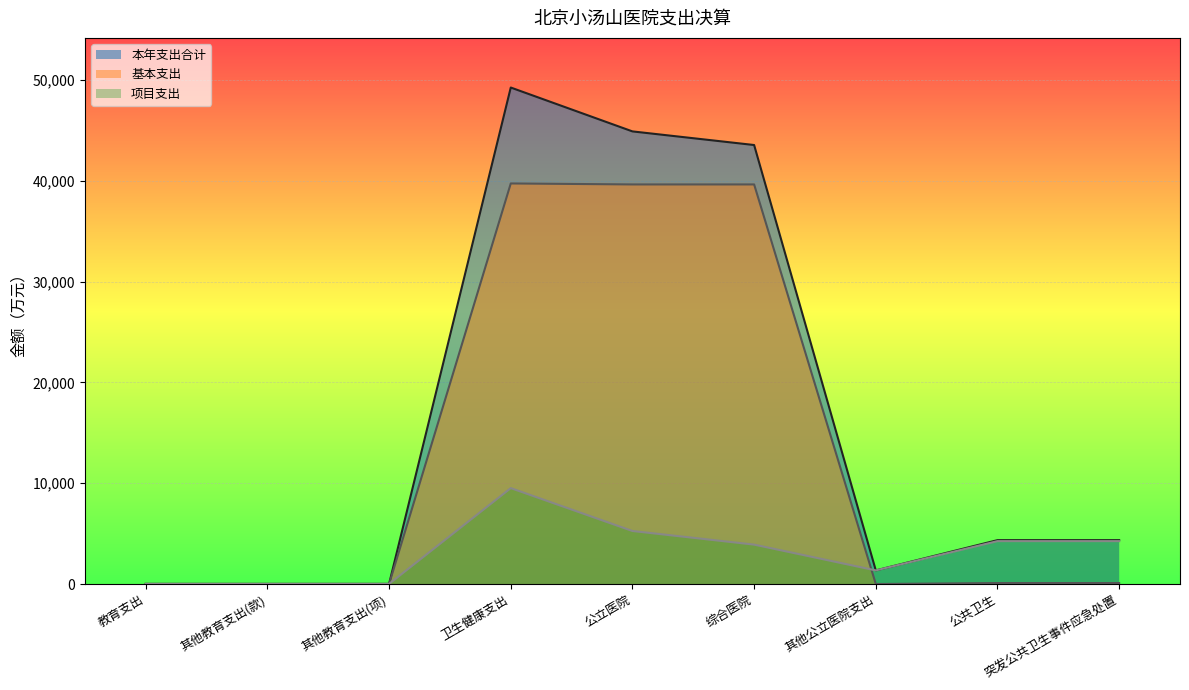

True or false: 基本支出 has more than 2 interior local peaks.

False